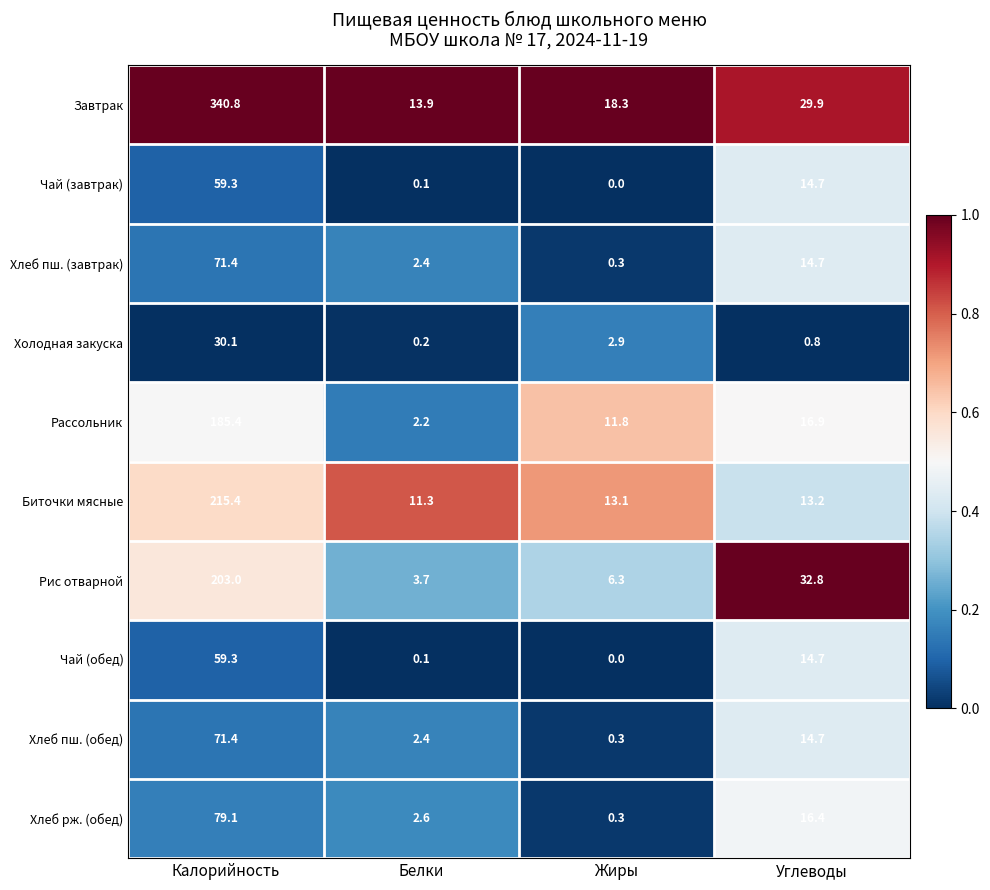

What is the approximate value of Чай (завтрак) at Калорийность?

59.3